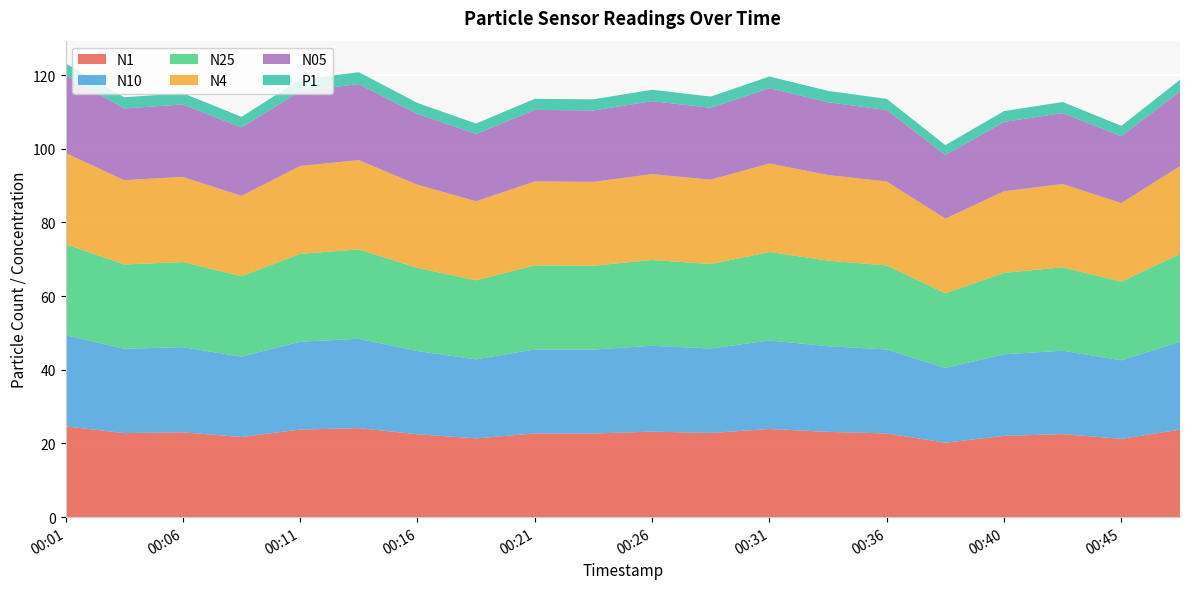

Reading right to left, transcribe all the data shown in this chart.

N1: 00:48=23.8	00:45=21.3	00:43=22.6	00:40=22.1	00:38=20.2	00:36=22.7	00:33=23.2	00:31=23.9	00:28=22.9	00:26=23.2	00:23=22.7	00:21=22.7	00:18=21.4	00:16=22.5	00:13=24.2	00:11=23.8	00:09=21.8	00:06=23.0	00:04=22.8	00:01=24.6
N10: 00:48=23.8	00:45=21.3	00:43=22.6	00:40=22.1	00:38=20.3	00:36=22.8	00:33=23.2	00:31=24.0	00:28=22.9	00:26=23.3	00:23=22.8	00:21=22.8	00:18=21.5	00:16=22.6	00:13=24.2	00:11=23.9	00:09=21.8	00:06=23.1	00:04=22.9	00:01=24.7
N25: 00:48=23.8	00:45=21.3	00:43=22.6	00:40=22.1	00:38=20.3	00:36=22.8	00:33=23.2	00:31=24.0	00:28=22.9	00:26=23.3	00:23=22.8	00:21=22.8	00:18=21.4	00:16=22.6	00:13=24.2	00:11=23.8	00:09=21.8	00:06=23.1	00:04=22.9	00:01=24.7
N4: 00:48=23.8	00:45=21.3	00:43=22.6	00:40=22.1	00:38=20.3	00:36=22.8	00:33=23.2	00:31=24.0	00:28=22.9	00:26=23.3	00:23=22.8	00:21=22.8	00:18=21.4	00:16=22.6	00:13=24.2	00:11=23.9	00:09=21.8	00:06=23.1	00:04=22.9	00:01=24.7
N05: 00:48=20.3	00:45=18.1	00:43=19.2	00:40=18.8	00:38=17.2	00:36=19.4	00:33=19.8	00:31=20.4	00:28=19.5	00:26=19.8	00:23=19.4	00:21=19.4	00:18=18.2	00:16=19.2	00:13=20.6	00:11=20.3	00:09=18.6	00:06=19.7	00:04=19.5	00:01=21.0
P1: 00:48=3.2	00:45=2.8	00:43=3.0	00:40=2.9	00:38=2.7	00:36=3.0	00:33=3.1	00:31=3.2	00:28=3.0	00:26=3.1	00:23=3.0	00:21=3.0	00:18=2.8	00:16=3.0	00:13=3.2	00:11=3.2	00:09=2.9	00:06=3.1	00:04=3.0	00:01=3.3